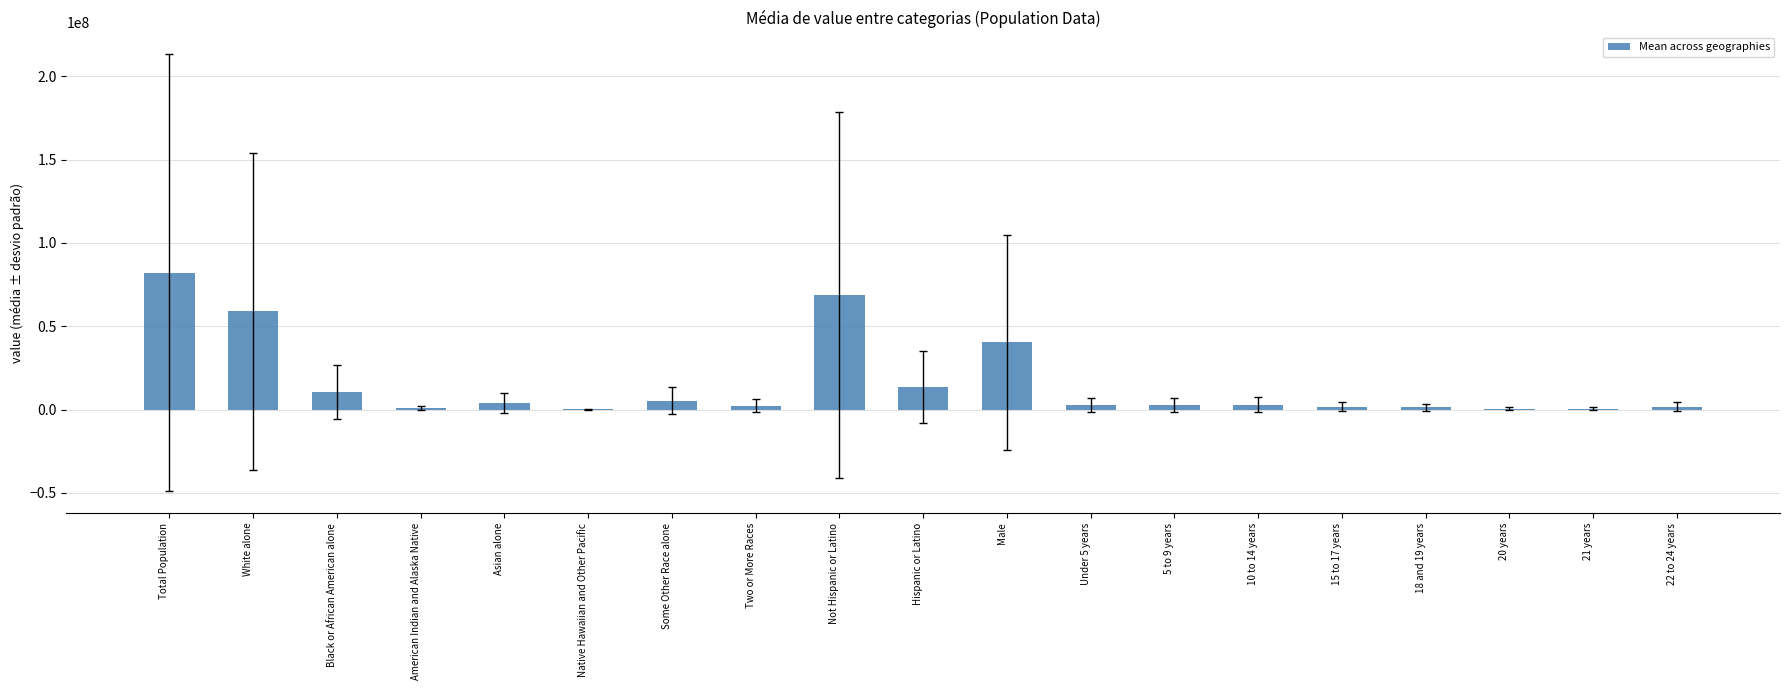

What is the sum of all values?

300666146.0